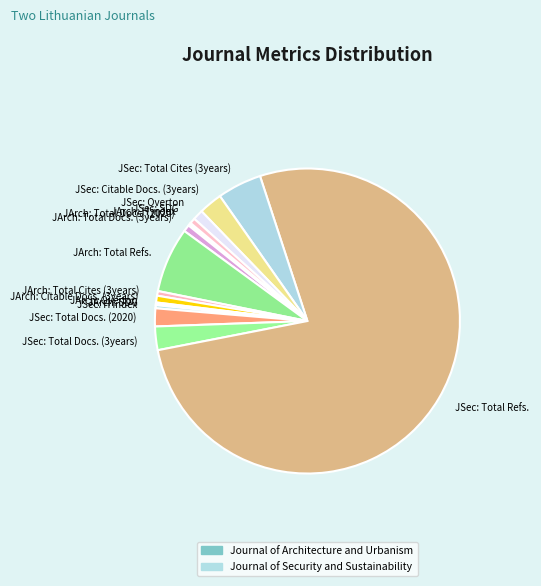

The JArch: Total Cites (3years) slice represents 0% of the pie. True or false?

True